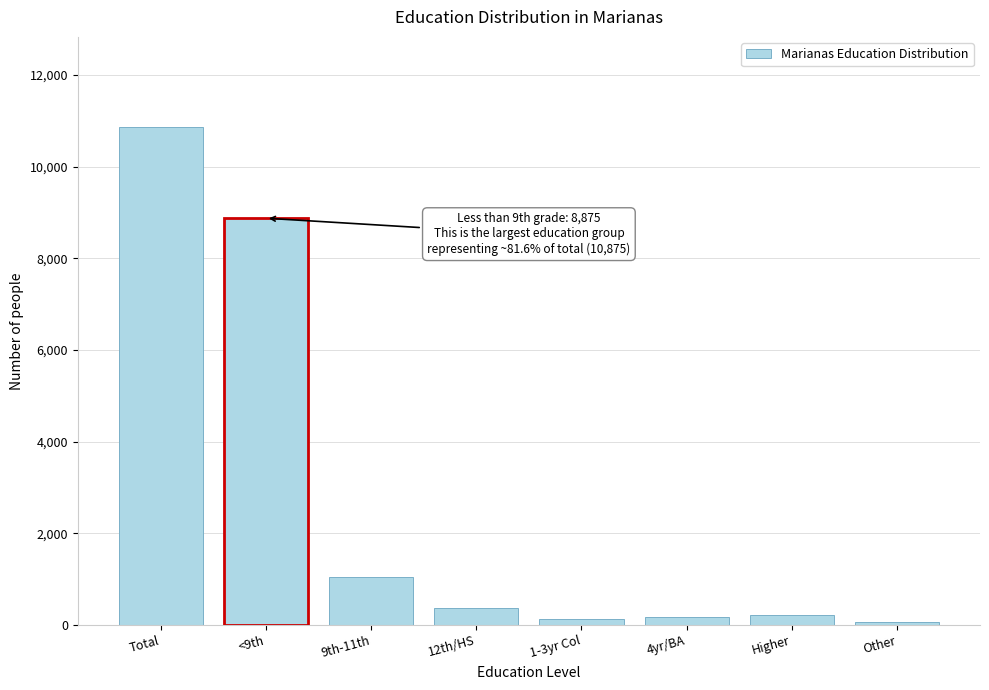

Which label corresponds to the largest value in the chart?

Total